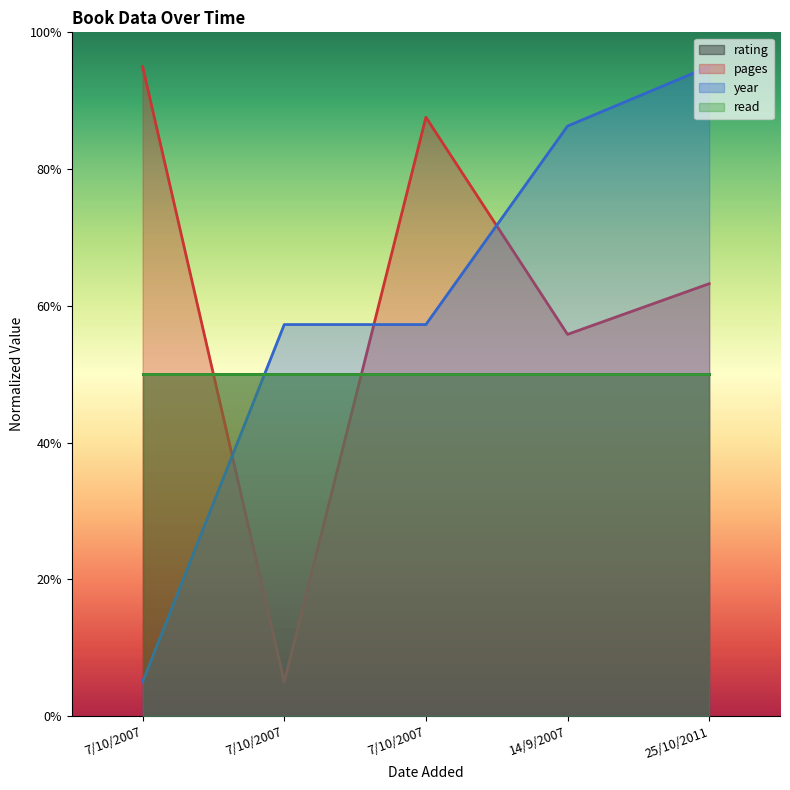

True or false: pages and year cross at least once.

True